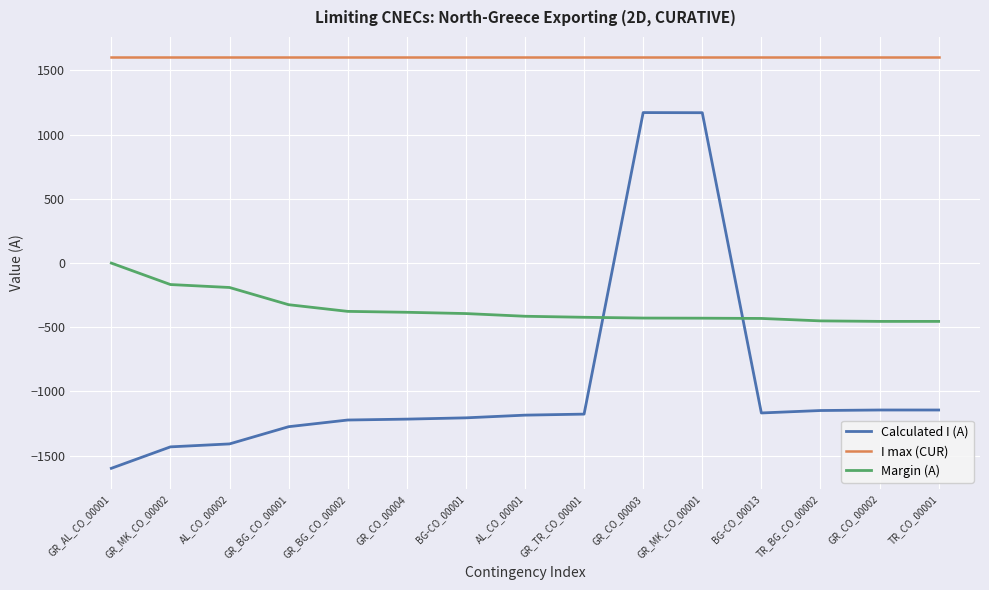

What is the highest value of the I max (CUR) series?

1600